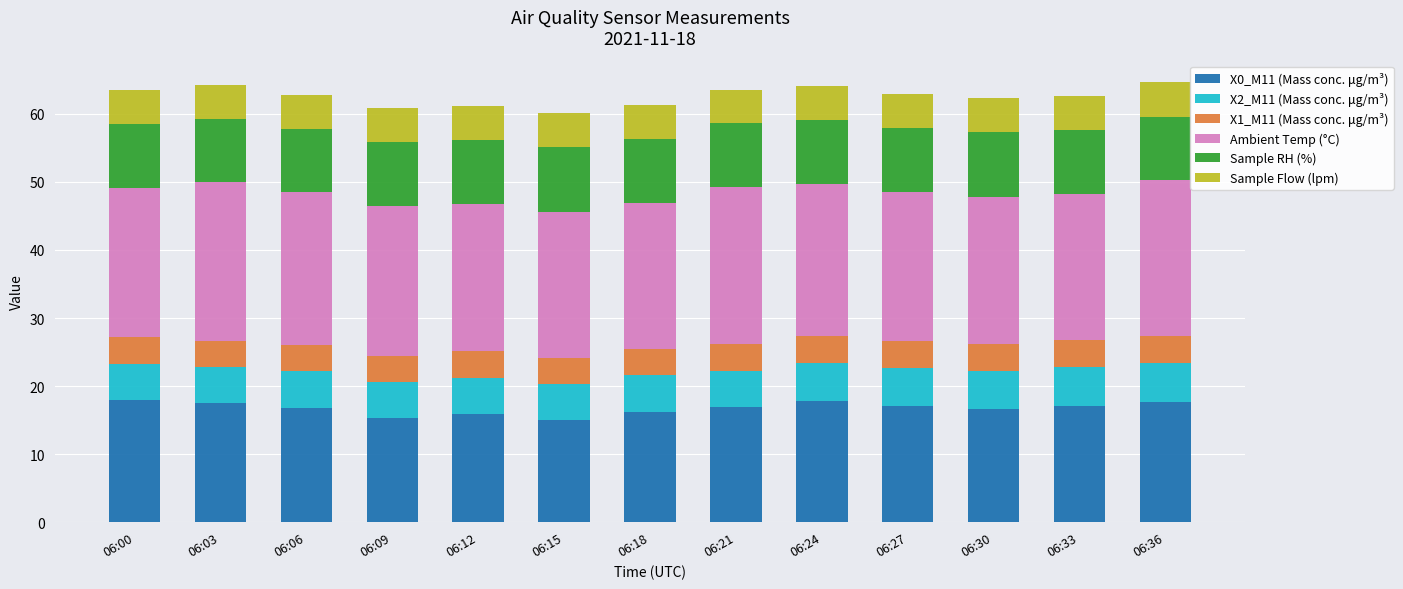

What is the total value across all series at 06:33?

62.7